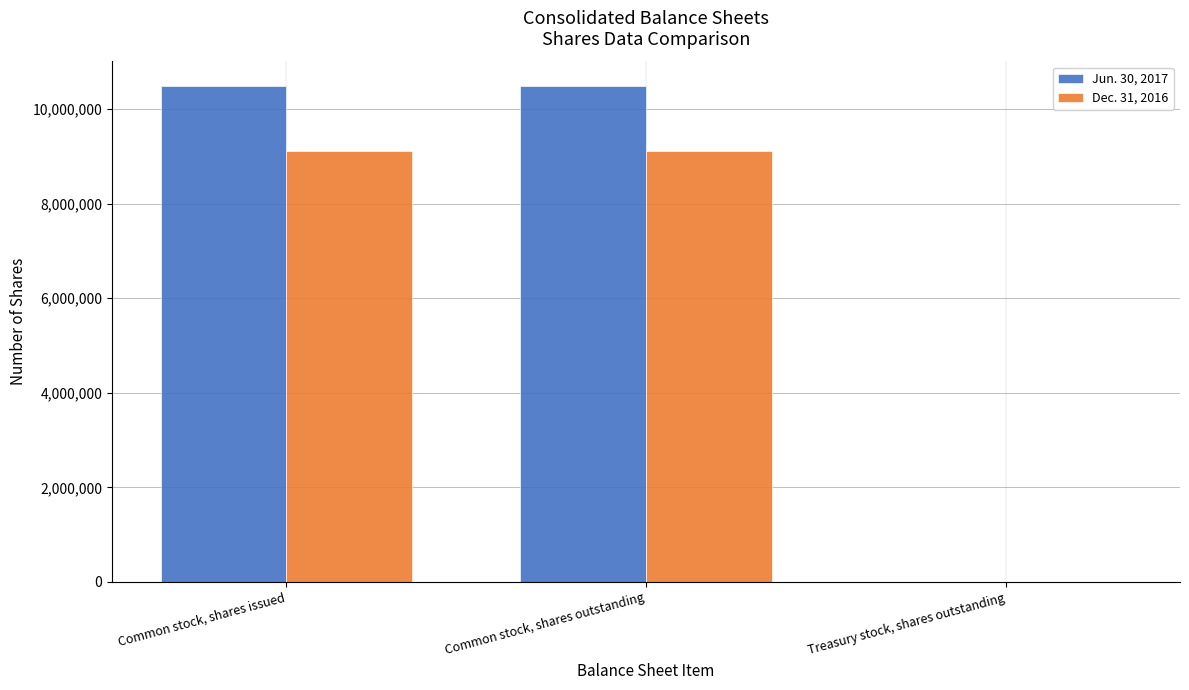

Is it true that Jun. 30, 2017 equals 10483826 at Common stock, shares issued?

True